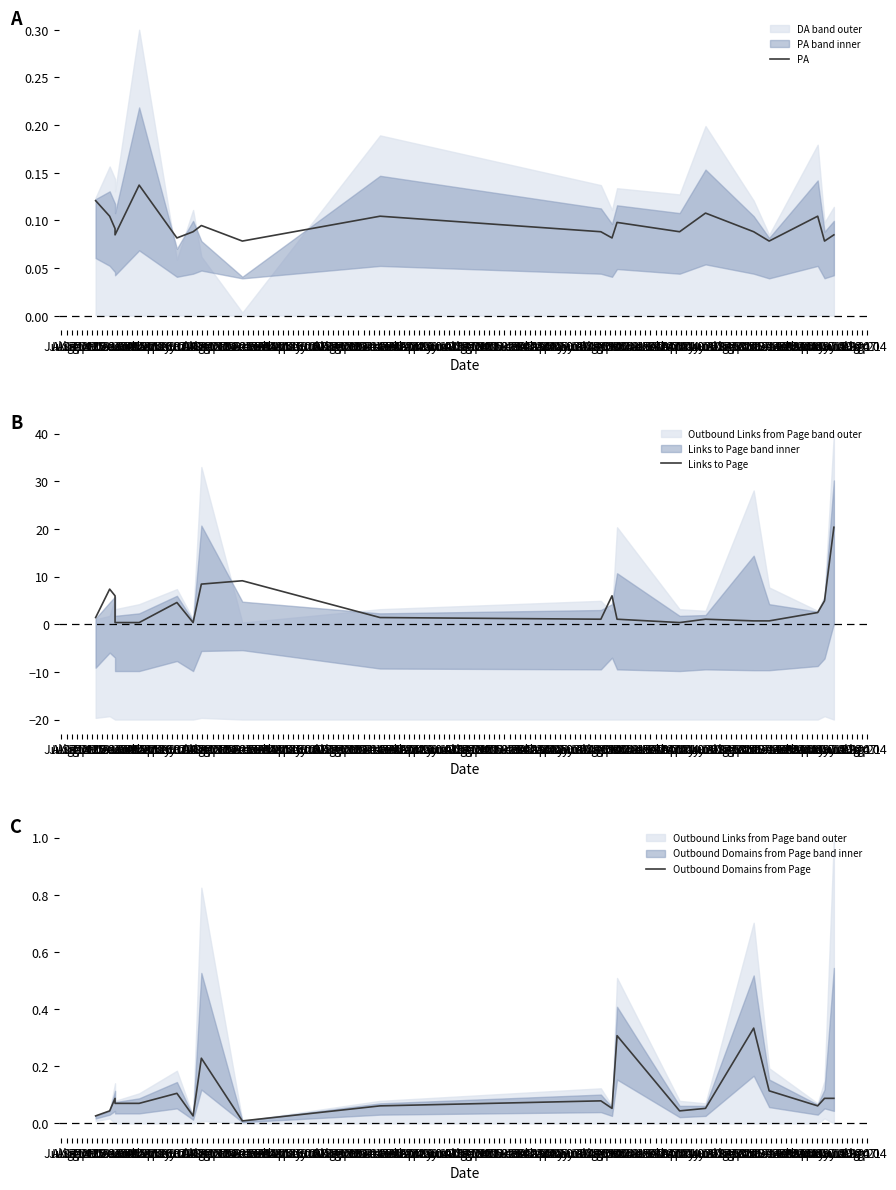

In PA, how many points are higher than both neighbors (excluding endpoints)?

6